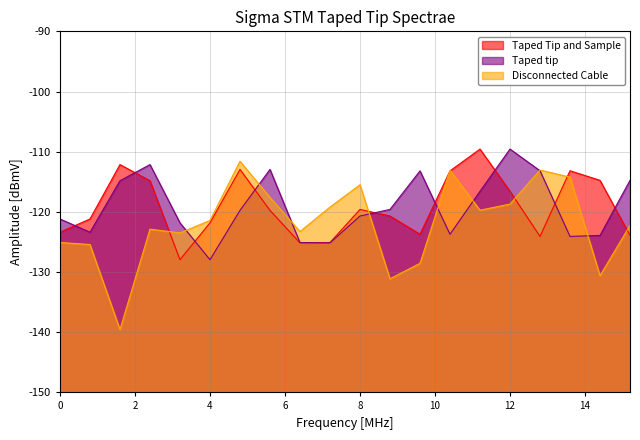

Which series has the widest spread of values?

Disconnected Cable